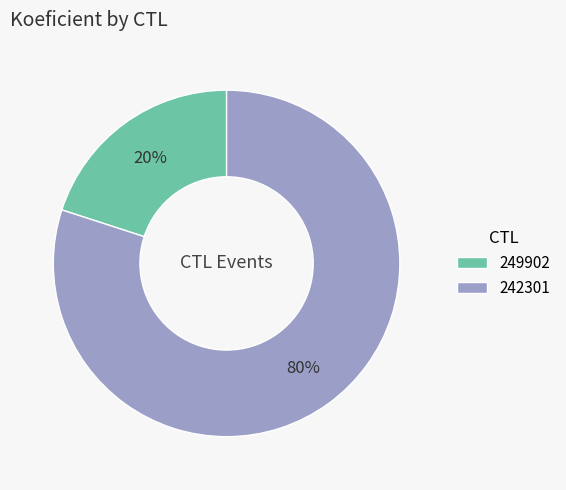

Between 242301 and 249902, which is larger?

242301